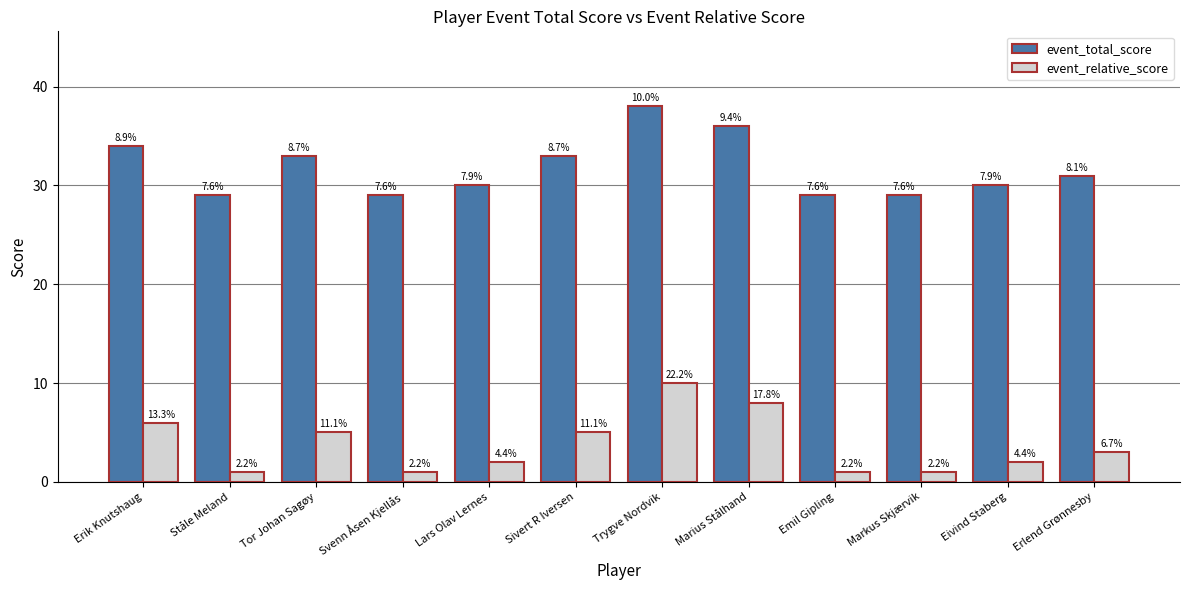

How many groups of bars are there?

12